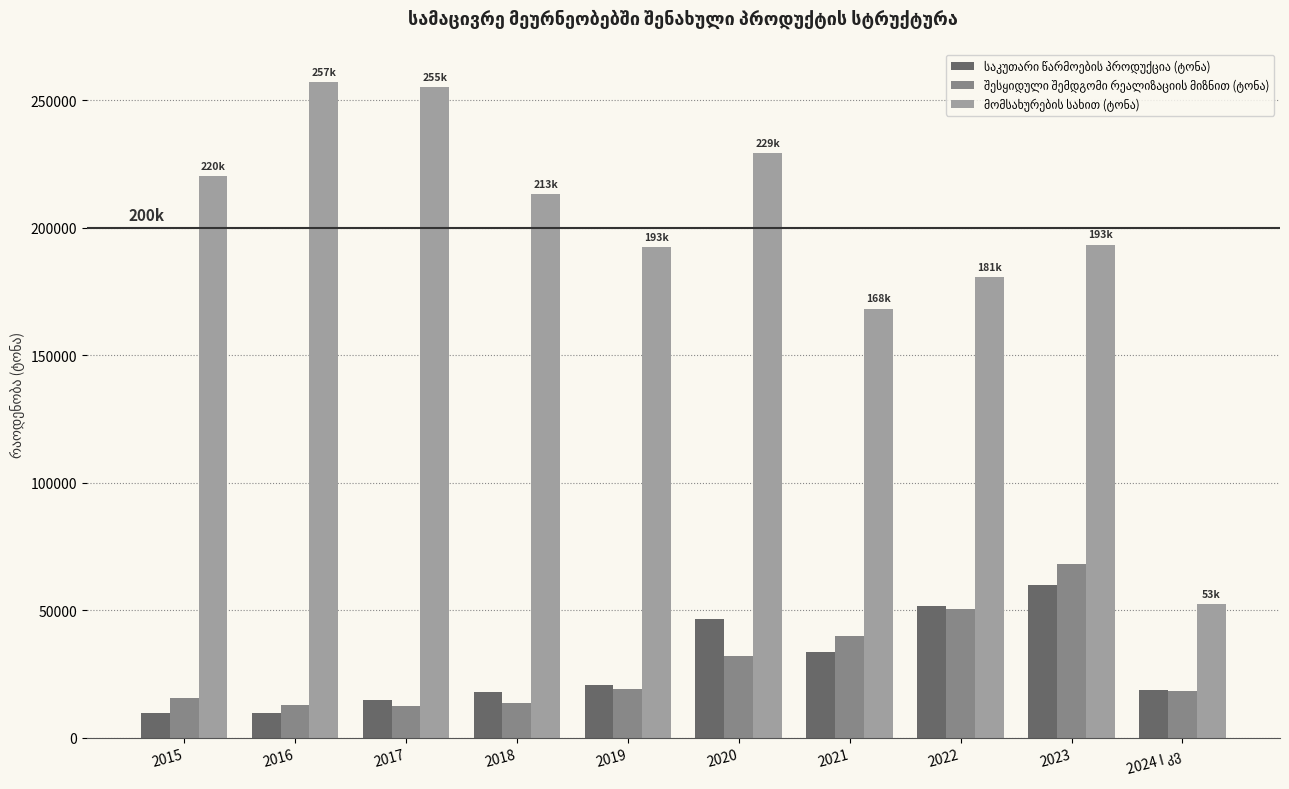

What is the label of the 7th bar from the left?

2021